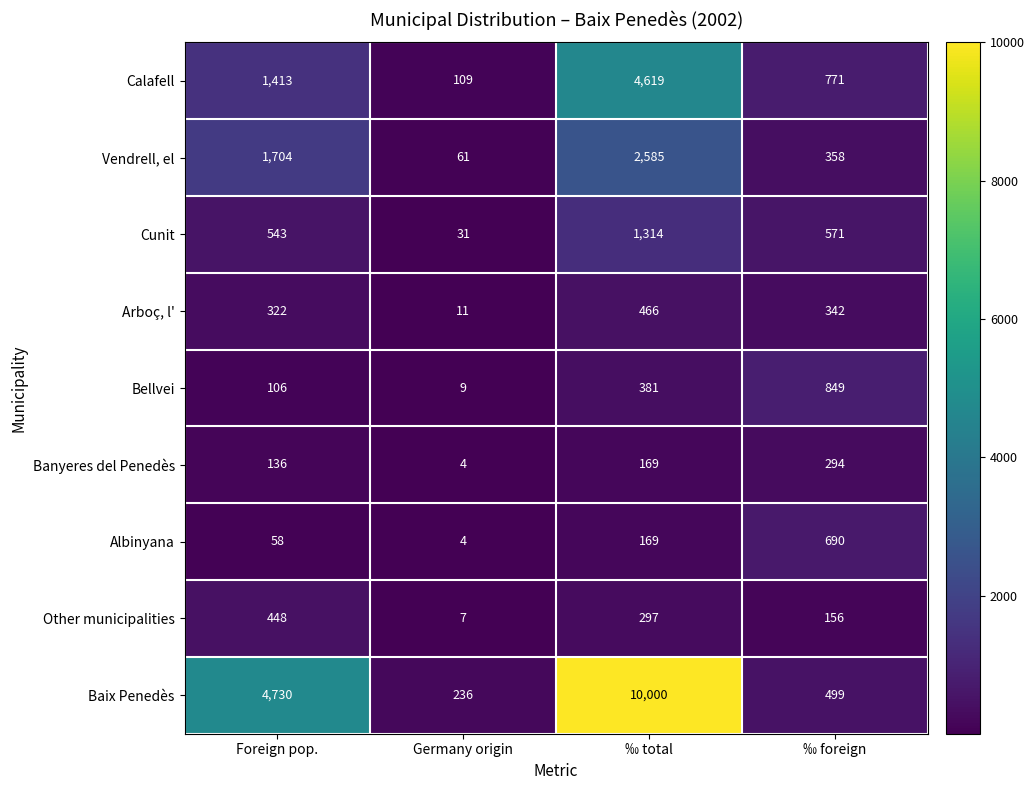

What is the difference between the maximum and minimum values in the Banyeres del Penedès series?

290